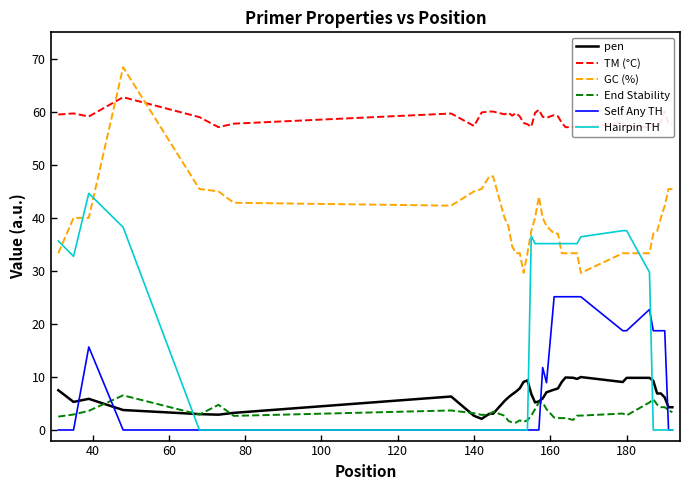

True or false: pen and GC (%) cross at least once.

False